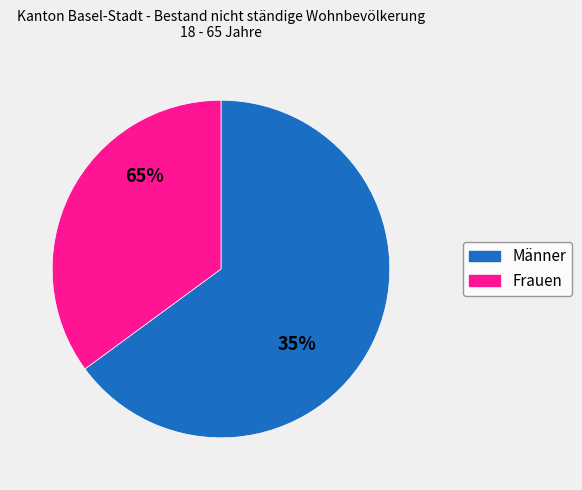

Between Männer and Frauen, which is larger?

Männer